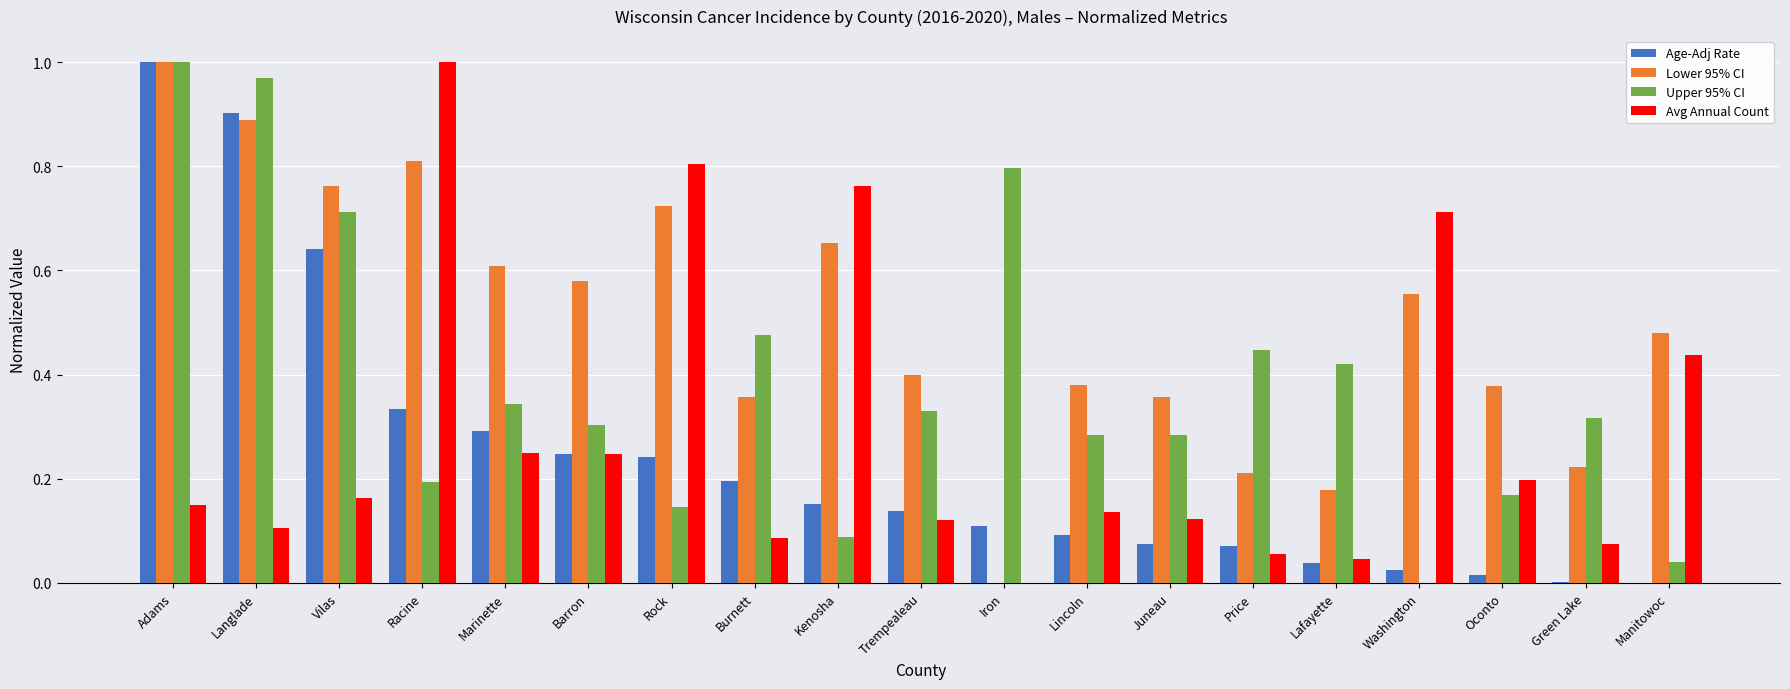

What are all the series names shown in the legend?

Age-Adj Rate, Lower 95% CI, Upper 95% CI, Avg Annual Count